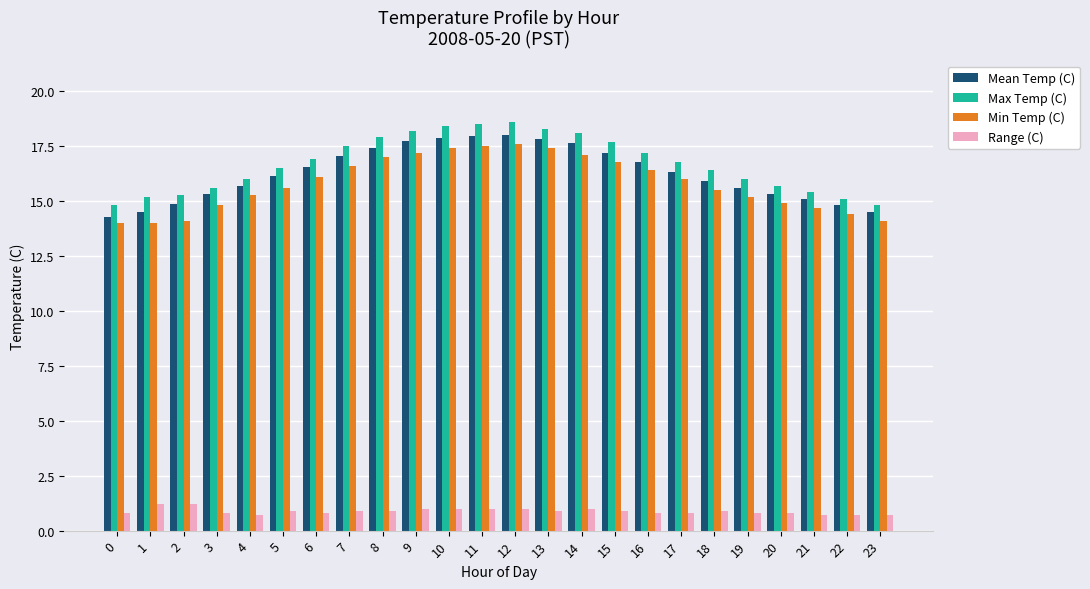

What are all the series names shown in the legend?

Mean Temp (C), Max Temp (C), Min Temp (C), Range (C)